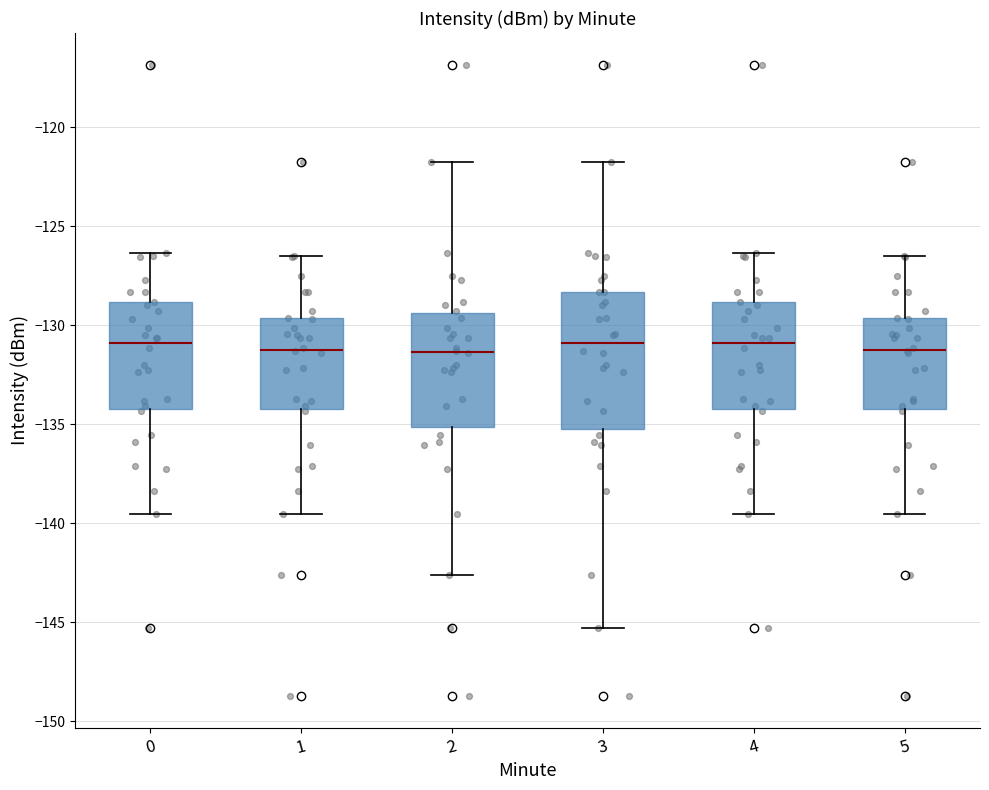

Where does the upper whisker of the box at x = 4 end on the y-axis? The values are not printed on the chart, so give them approximately, as read against the axis.

-126.5